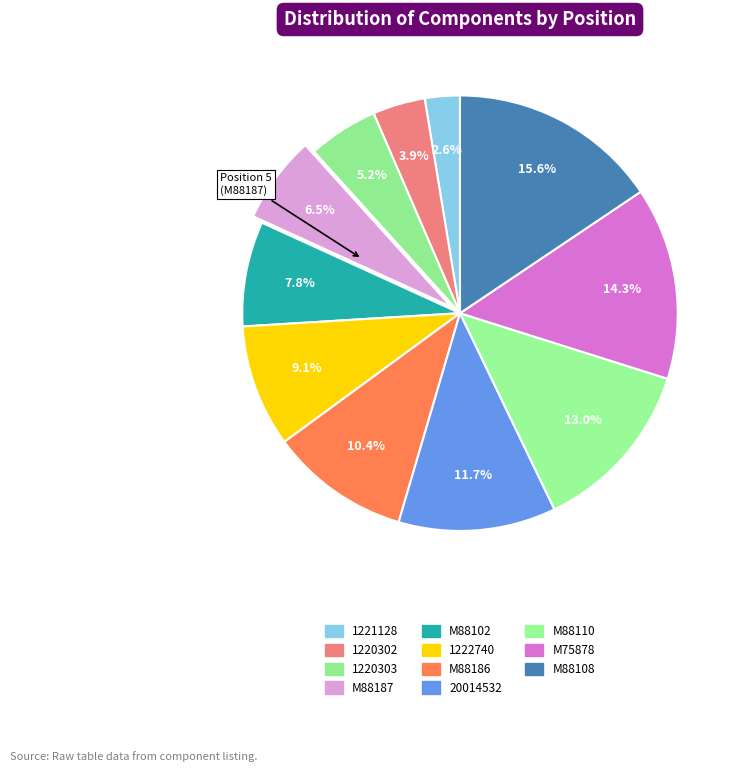

Count the number of slices in the pie.

11